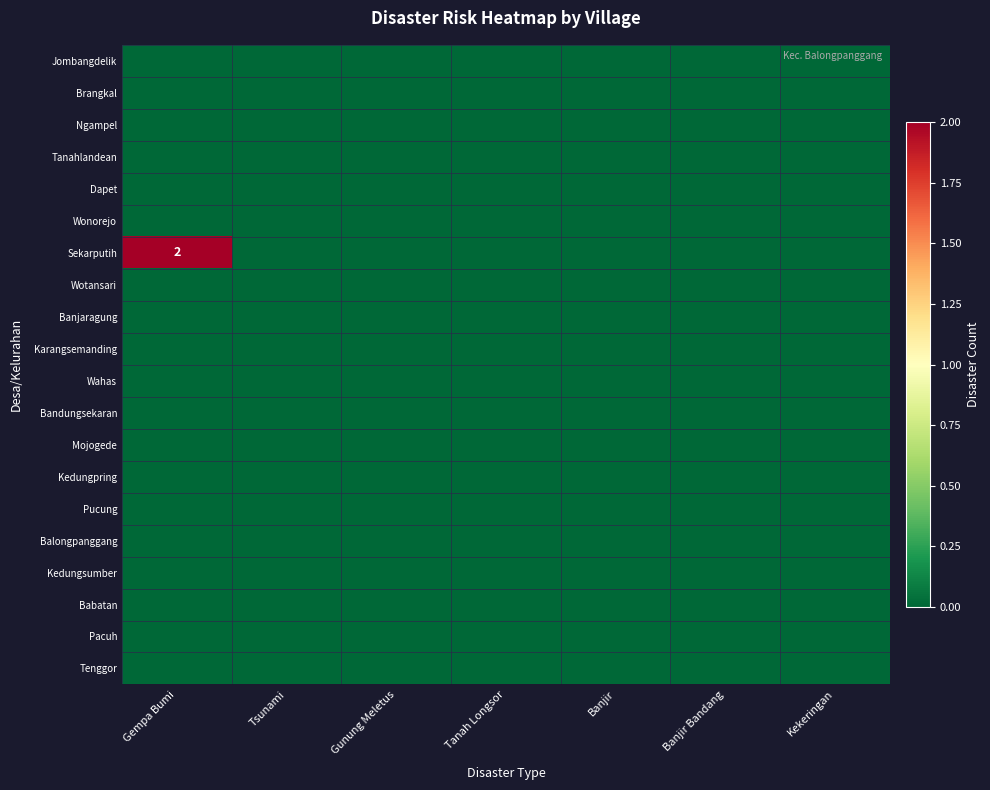

Rank the series at Tanah Longsor from highest to lowest value.

Jombangdelik, Brangkal, Ngampel, Tanahlandean, Dapet, Wonorejo, Sekarputih, Wotansari, Banjaragung, Karangsemanding, Wahas, Bandungsekaran, Mojogede, Kedungpring, Pucung, Balongpanggang, Kedungsumber, Babatan, Pacuh, Tenggor